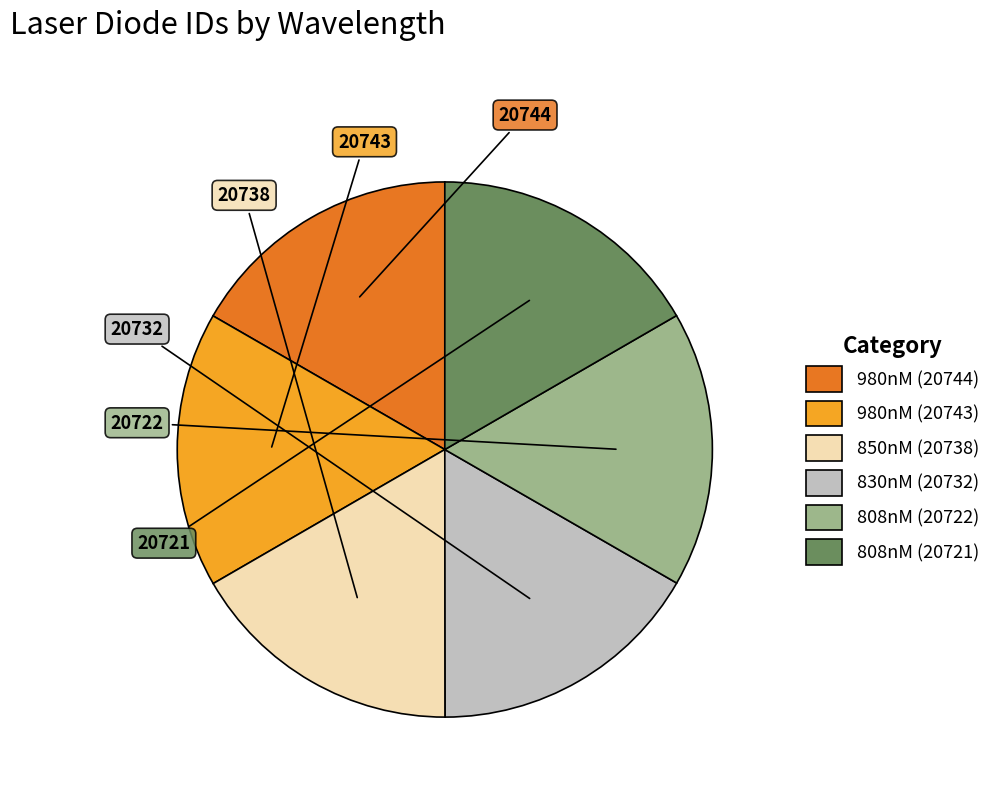

The 808nM (20722) slice represents 2% of the pie. True or false?

False